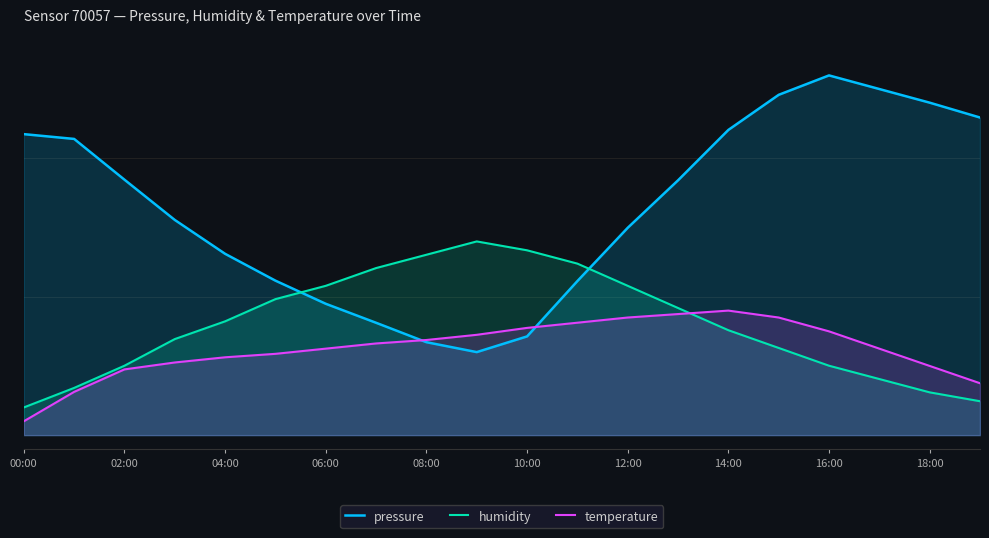

Which series ends up on top after the final intersection of humidity and pressure?

pressure